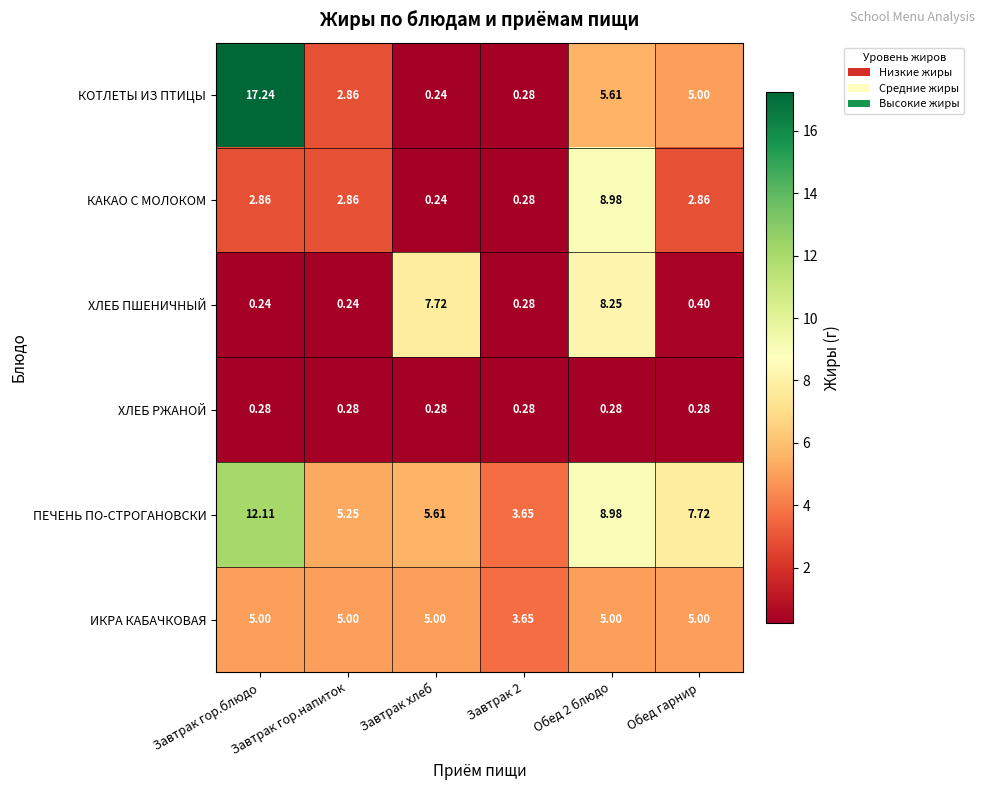

Where does the КАКАО С МОЛОКОМ series first go above 2?

Завтрак гор.блюдо